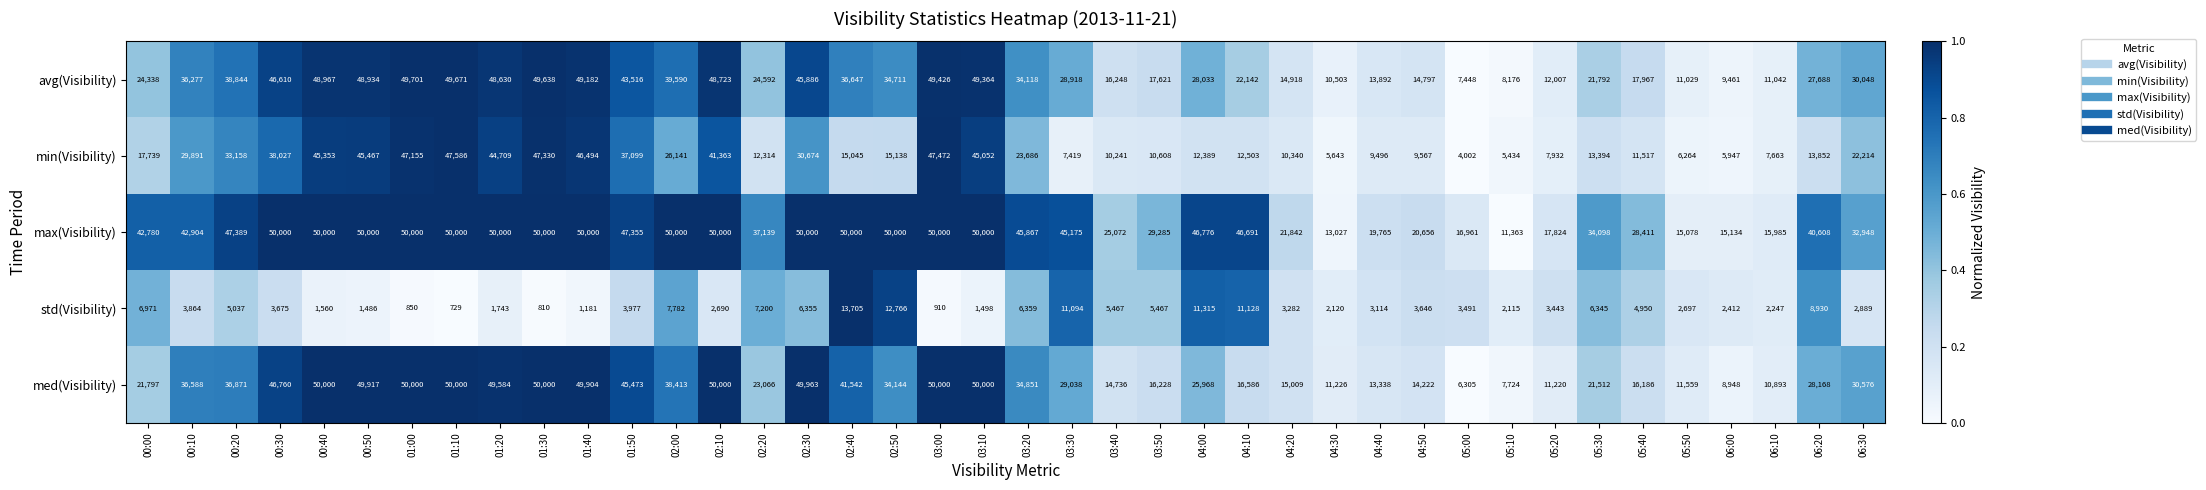

Which series has the largest range (max minus min)?

med(Visibility)